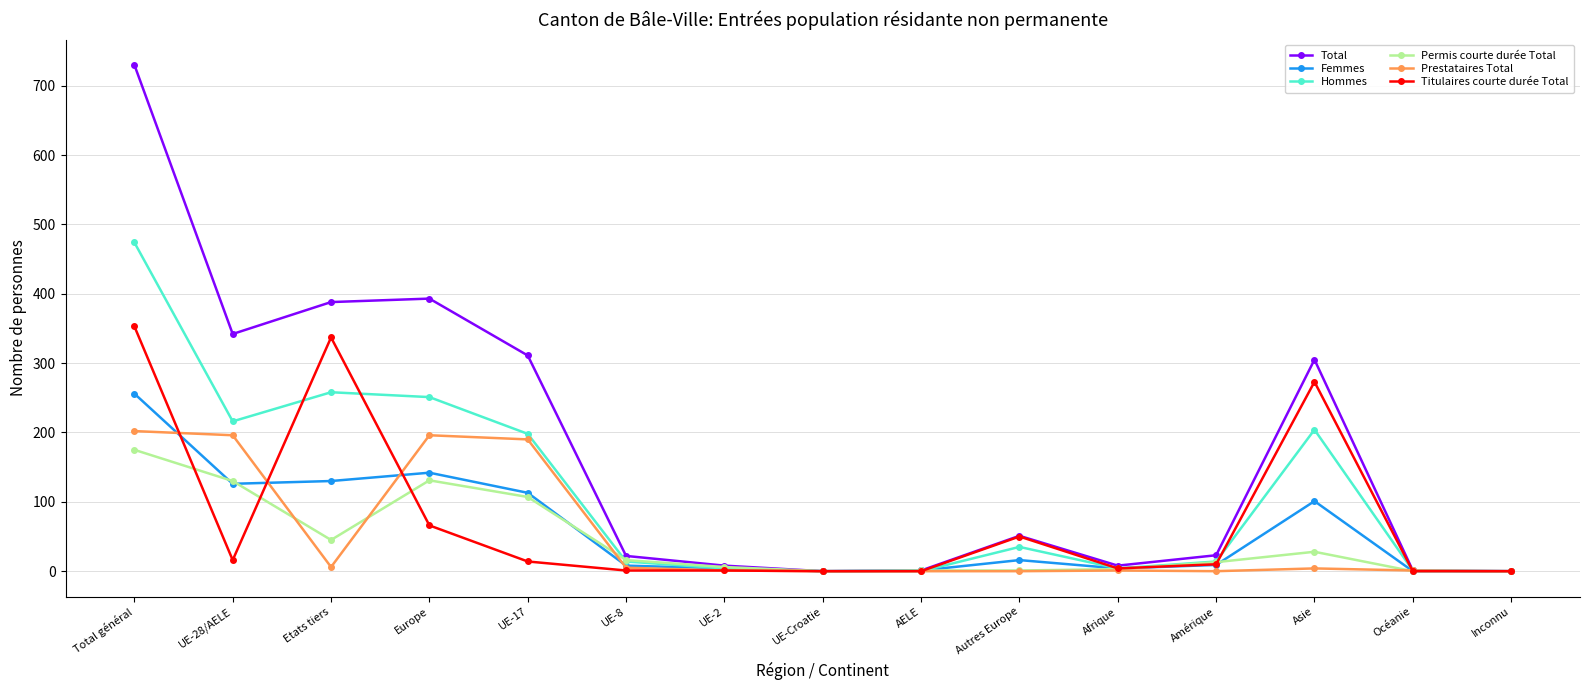

What are all the series names shown in the legend?

Total, Femmes, Hommes, Permis courte durée Total, Prestataires Total, Titulaires courte durée Total